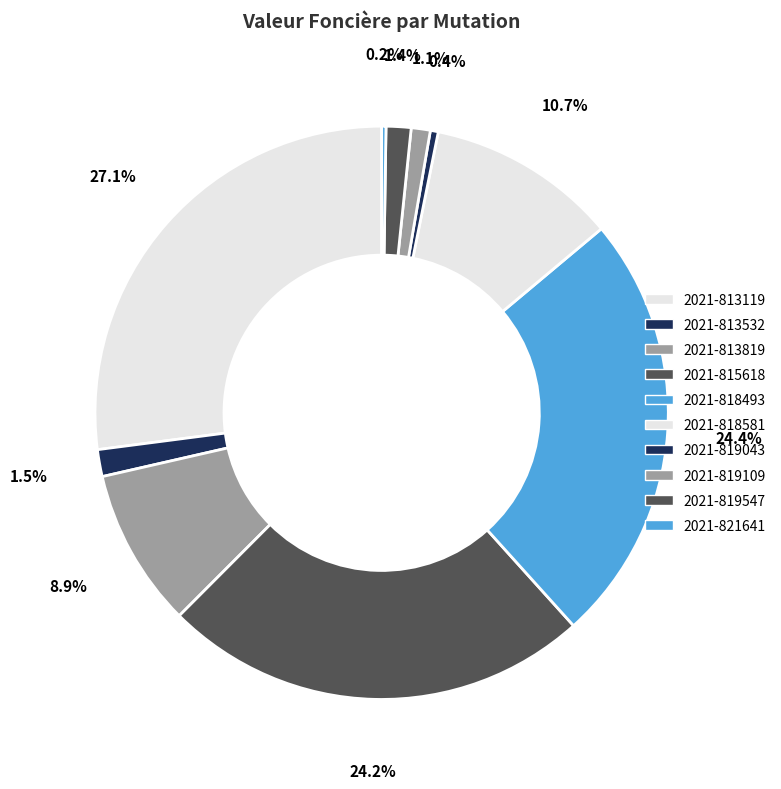

The 2021-819043 slice represents 11% of the pie. True or false?

False